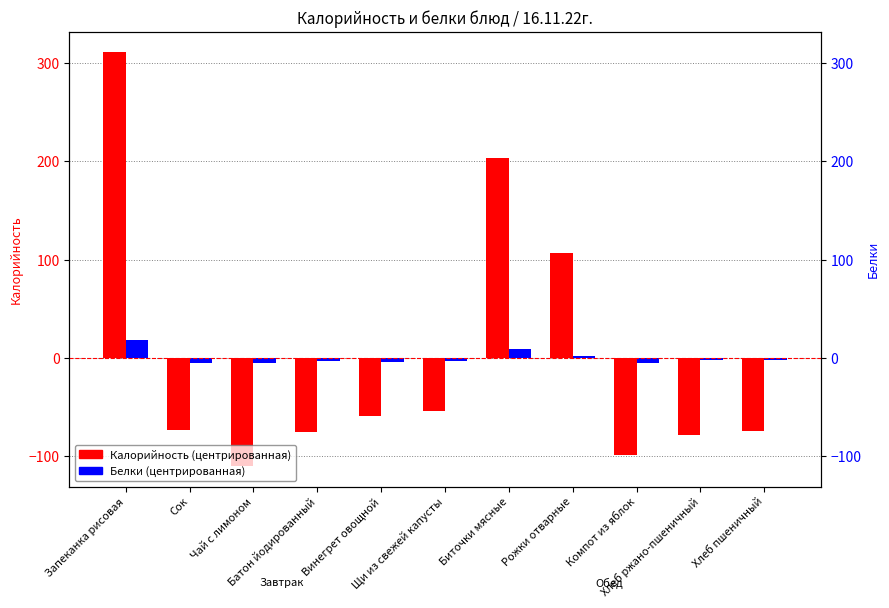

Rank the series by their average value, from highest to lowest.

Белки (центрированная), Калорийность (центрированная)